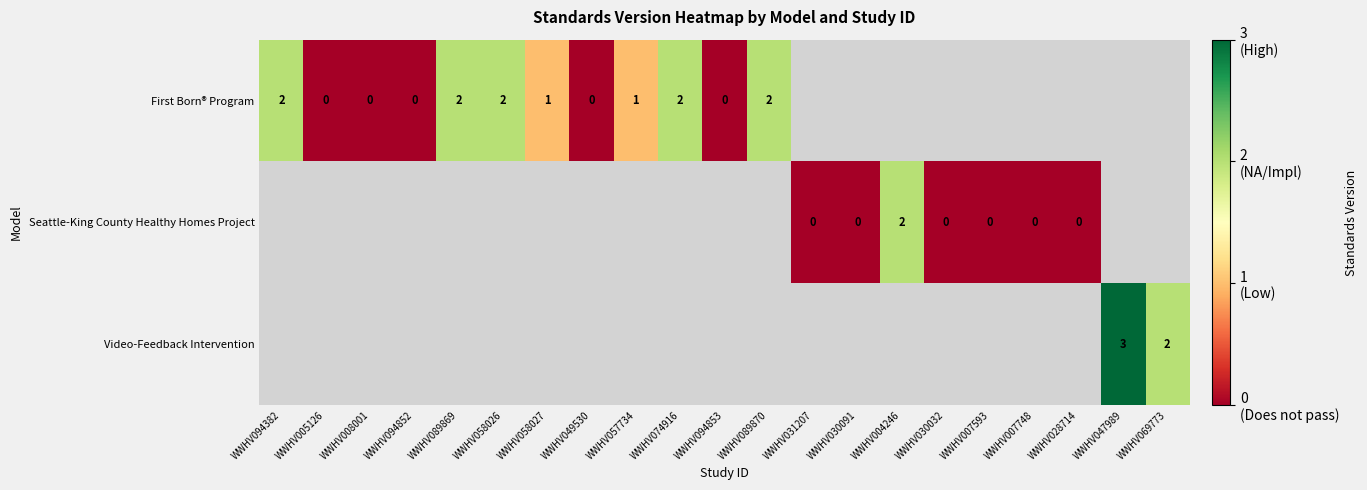

The value of First Born® Program at WWHV058027 is 1.8. True or false?

False